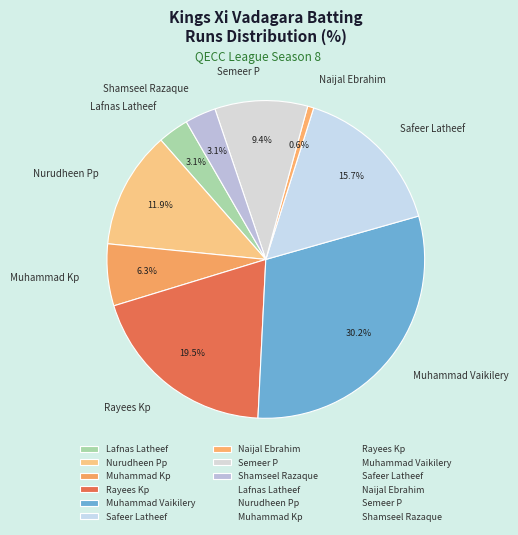

What is the largest slice in the pie chart?

Muhammad Vaikilery